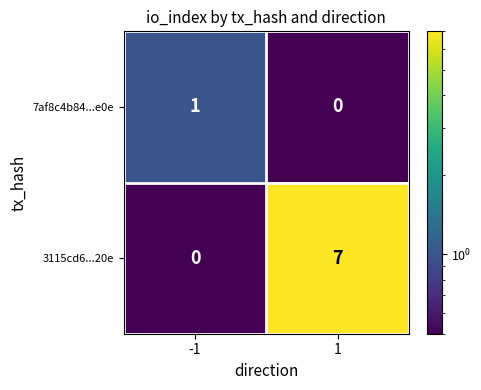

Which series has the widest spread of values?

3115cd6...20e